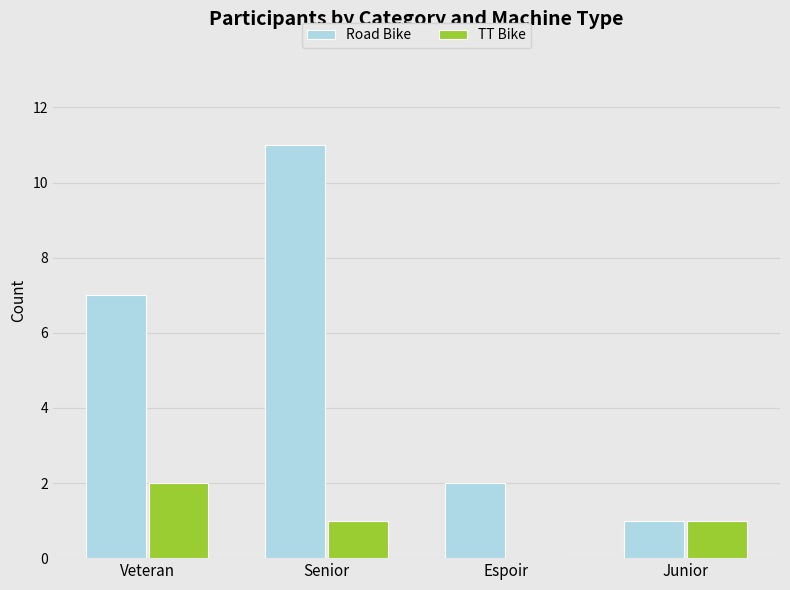

Which series has the largest total across all categories?

Road Bike